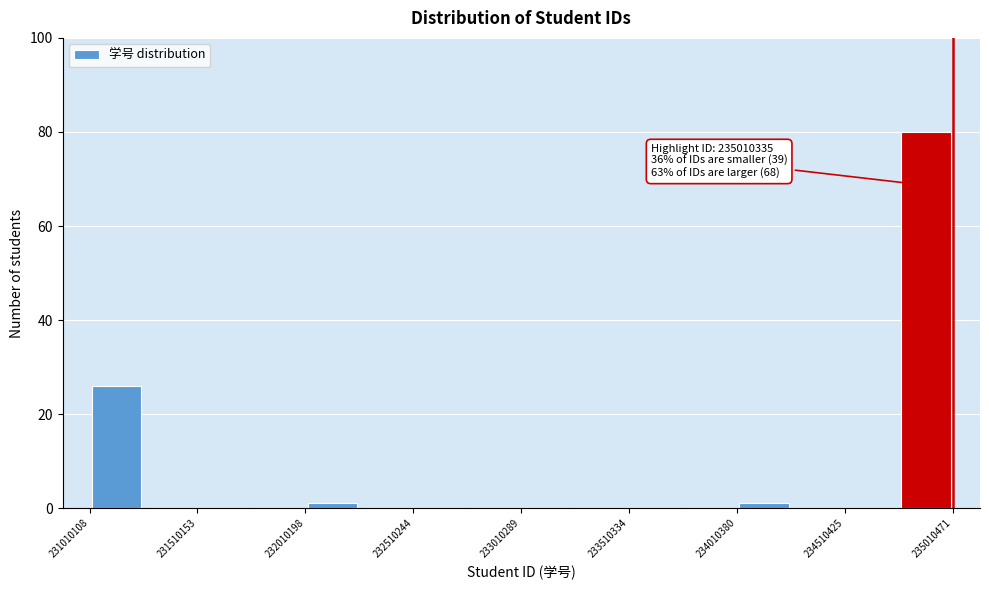

Read against the x-axis, roughly where is the centre of the tallest bar?

234900000